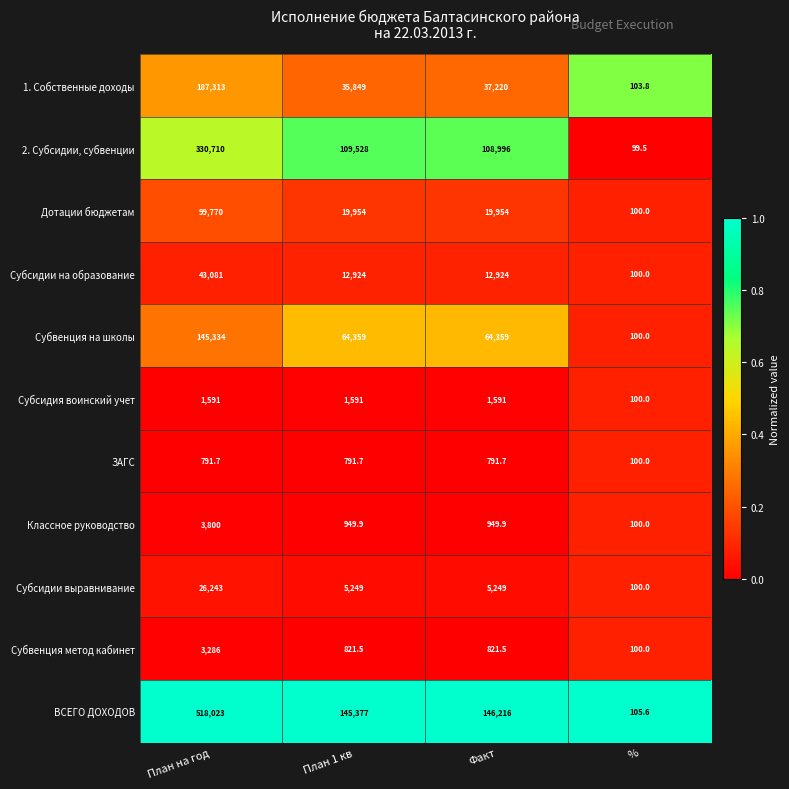

What is the average value of the ЗАГС series?

618.8